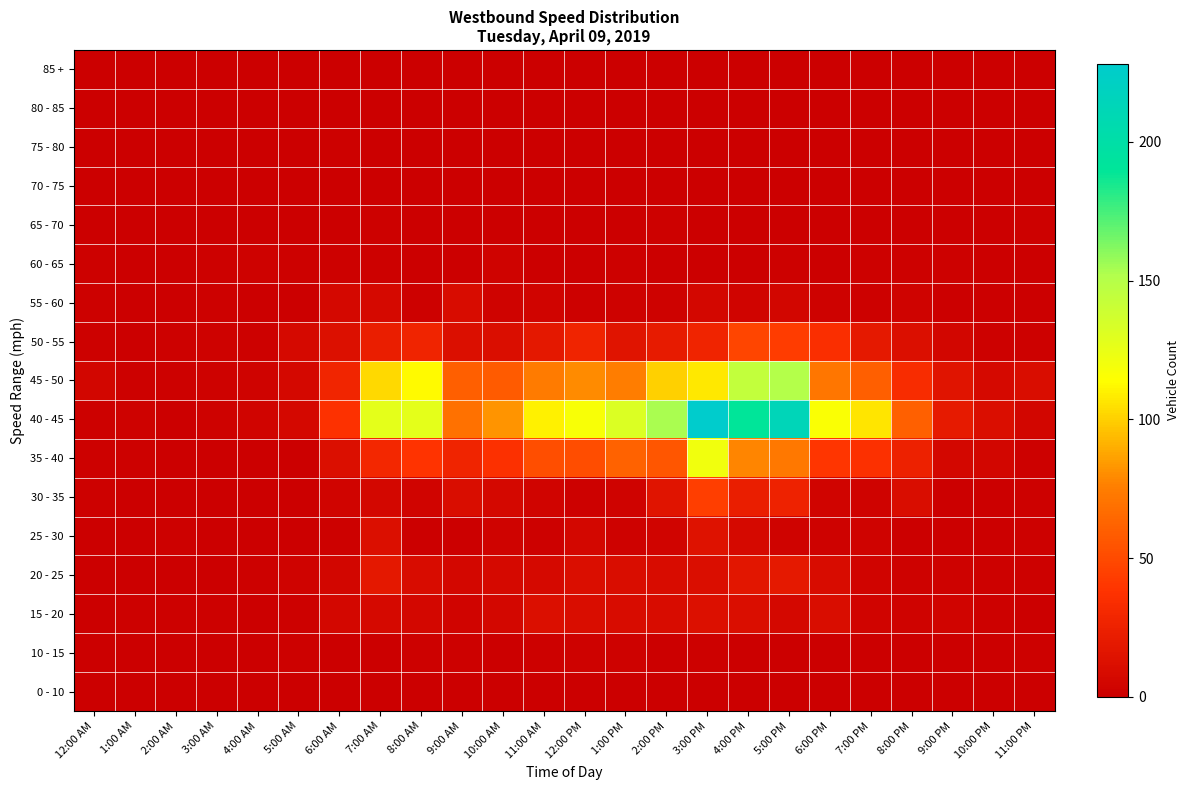

Rank the series at 8:00 AM from highest to lowest value.

40 - 45, 45 - 50, 35 - 40, 50 - 55, 20 - 25, 15 - 20, 30 - 35, 10 - 15, 55 - 60, 0 - 10, 25 - 30, 60 - 65, 65 - 70, 70 - 75, 75 - 80, 80 - 85, 85 +